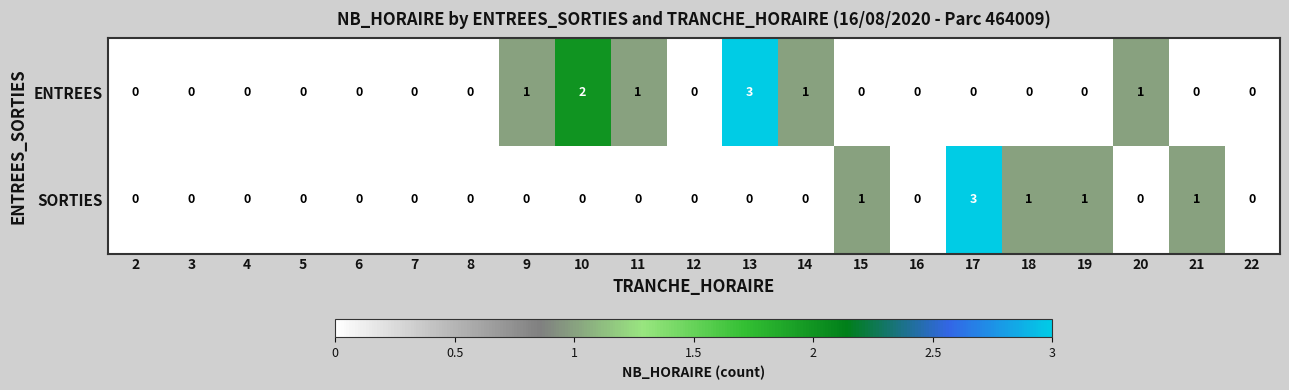

True or false: SORTIES has a value of 0 at 16.

True